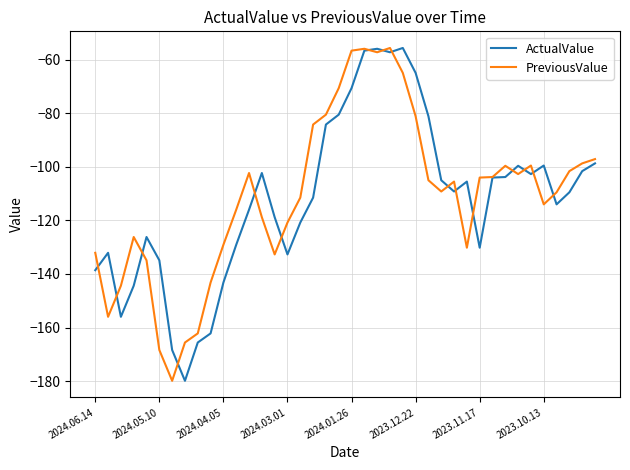

What is the smallest value displayed?

-179.9